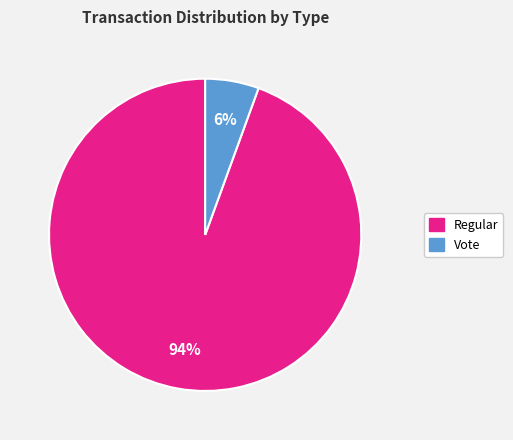

To the nearest percent, what is the combined percentage of Regular and Vote?

100%